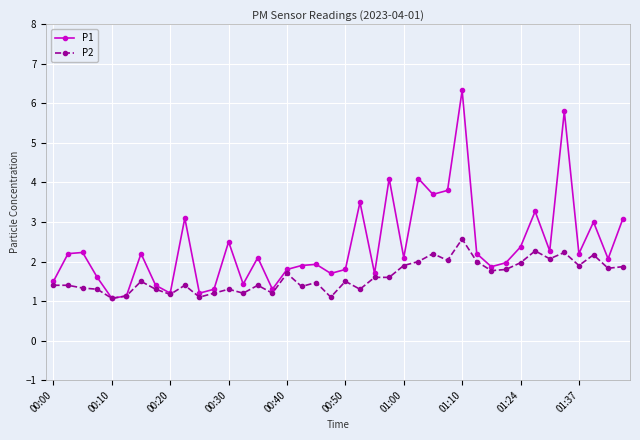

What is the maximum value shown in the chart?

6.3